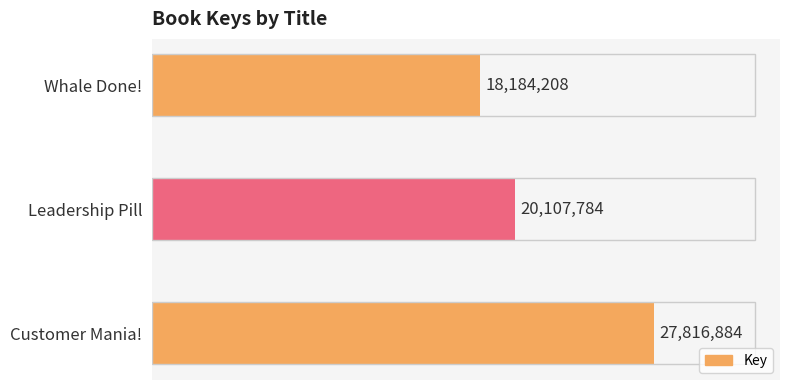

What is the sum of all values?

66108876